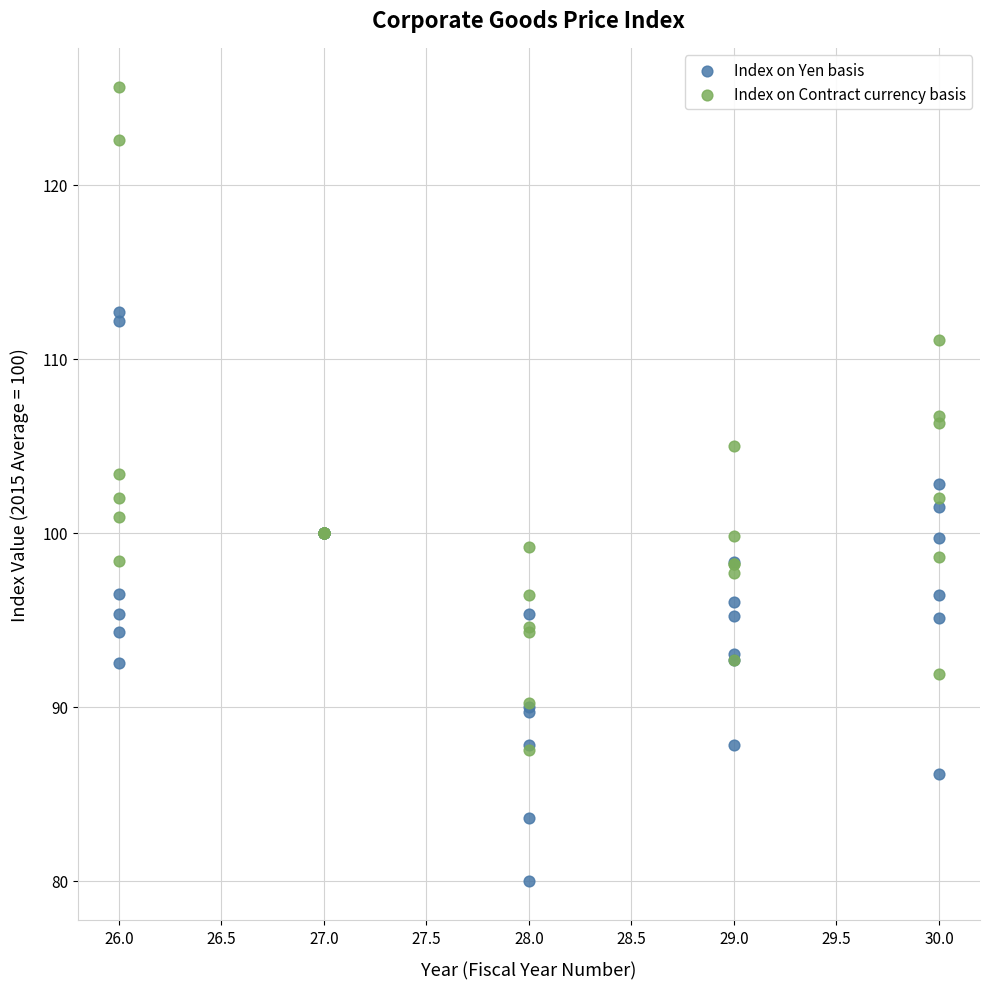

What are all the series names shown in the legend?

Index on Yen basis, Index on Contract currency basis